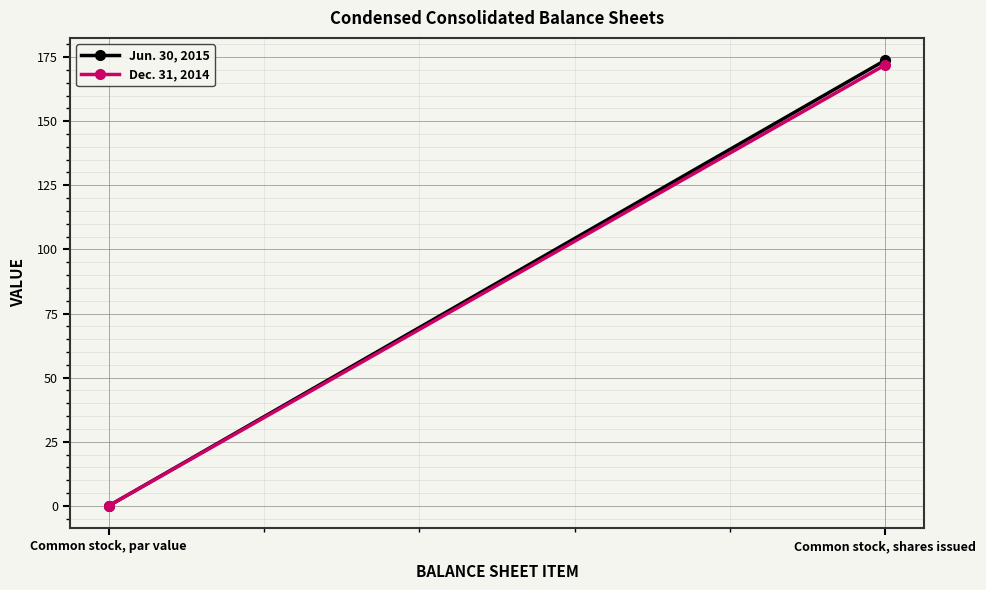

List the labels in order of Jun. 30, 2015 value, largest first.

Common stock, shares issued, Common stock, par value